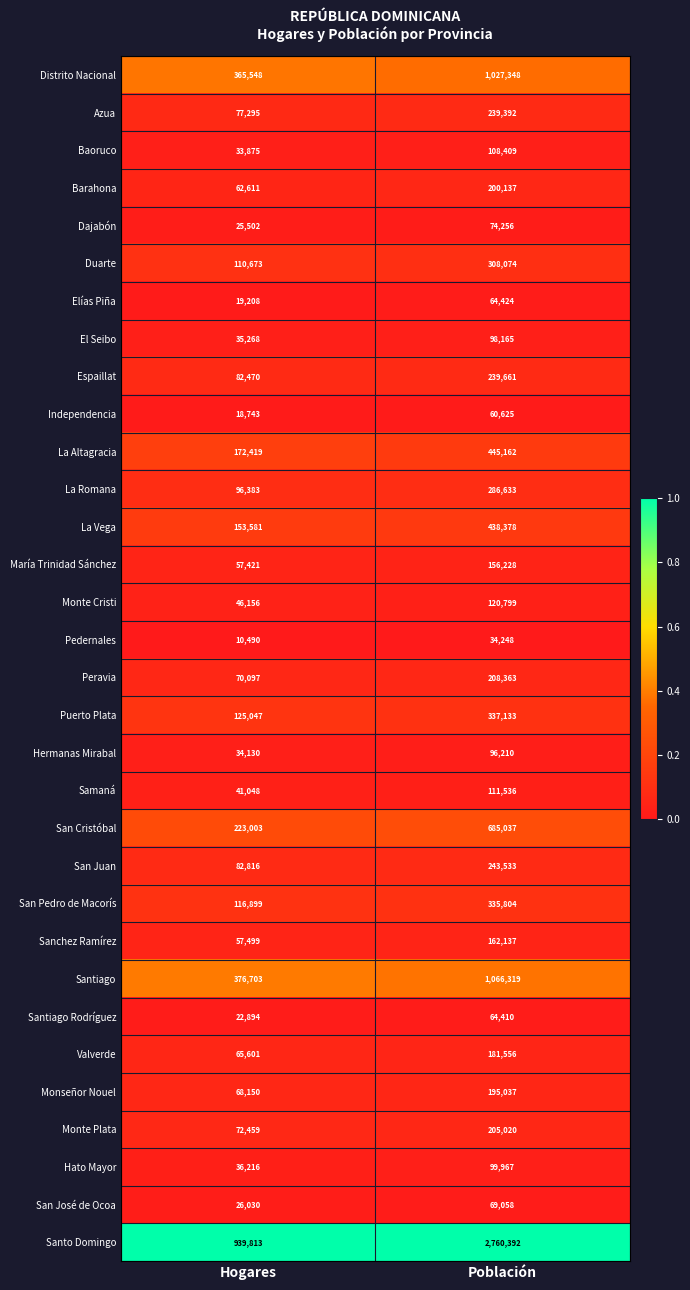

Count the number of data series in this chart.

32